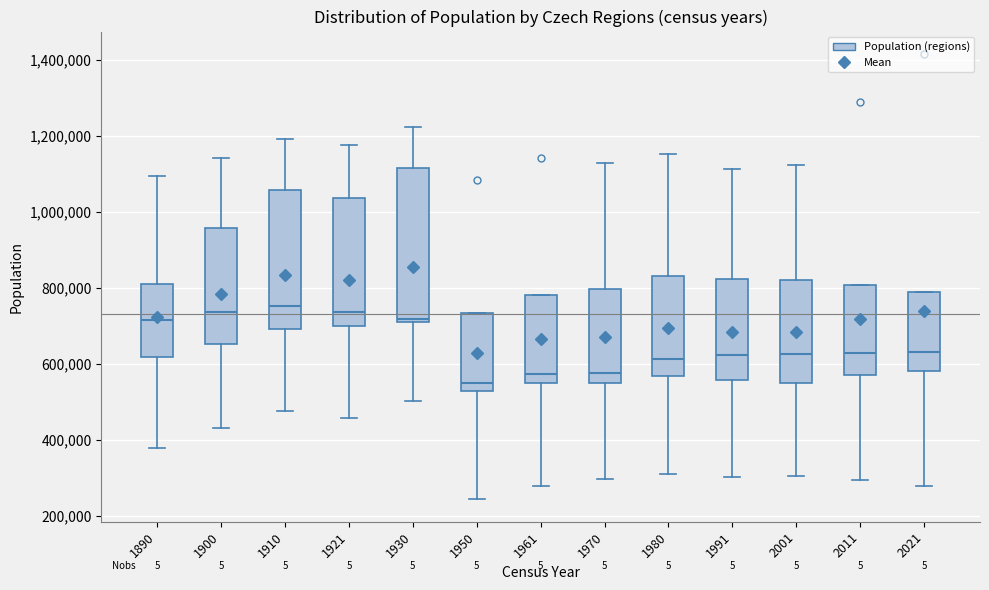

Which box is the tallest, from its lower edge to its upper edge?

1930